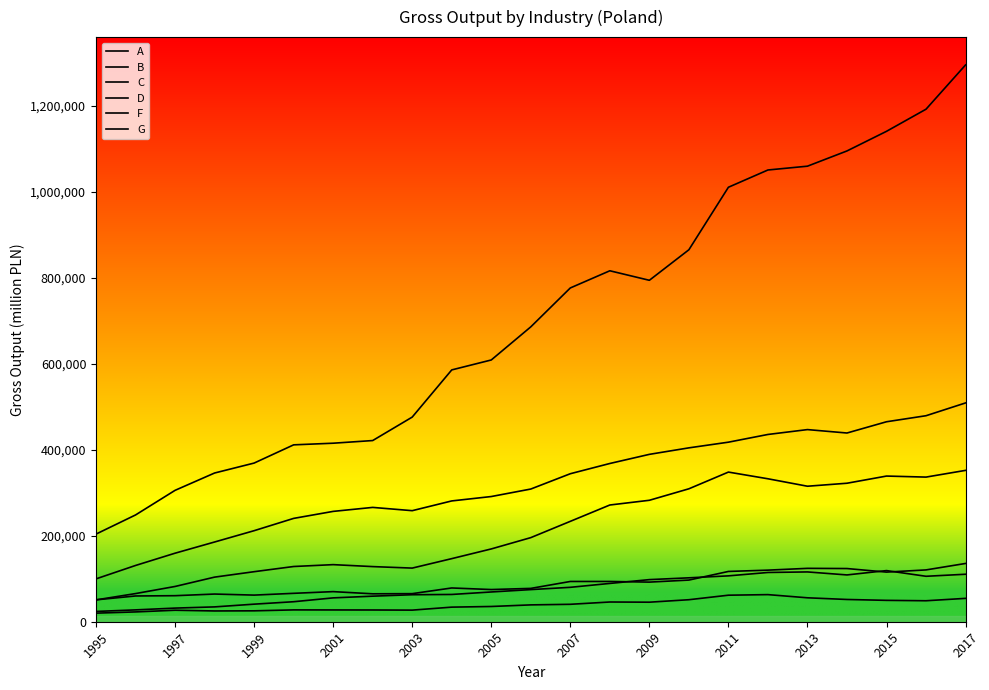

What are all the series names shown in the legend?

A, B, C, D, F, G